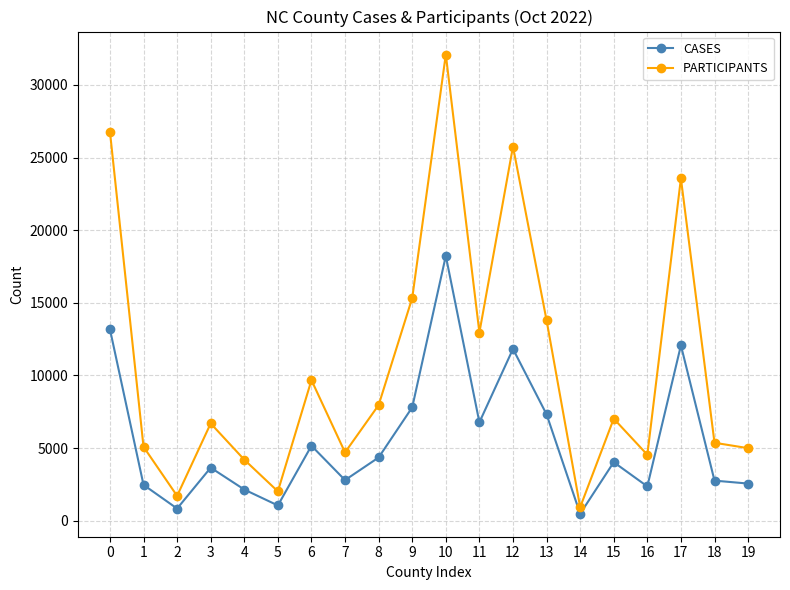

Between 0 and 17, which series saw the biggest shift?

PARTICIPANTS